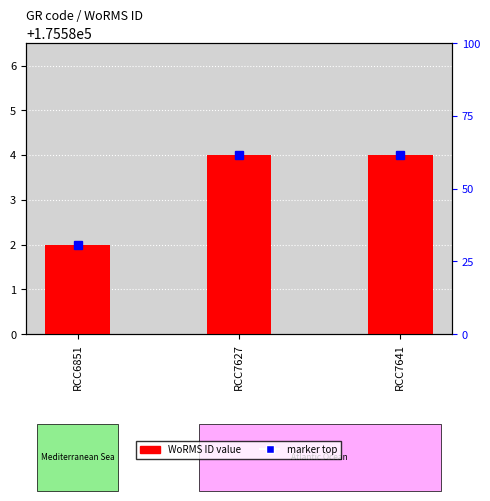

Reading left to right, list all the values displayed in this chart.

2	4	4